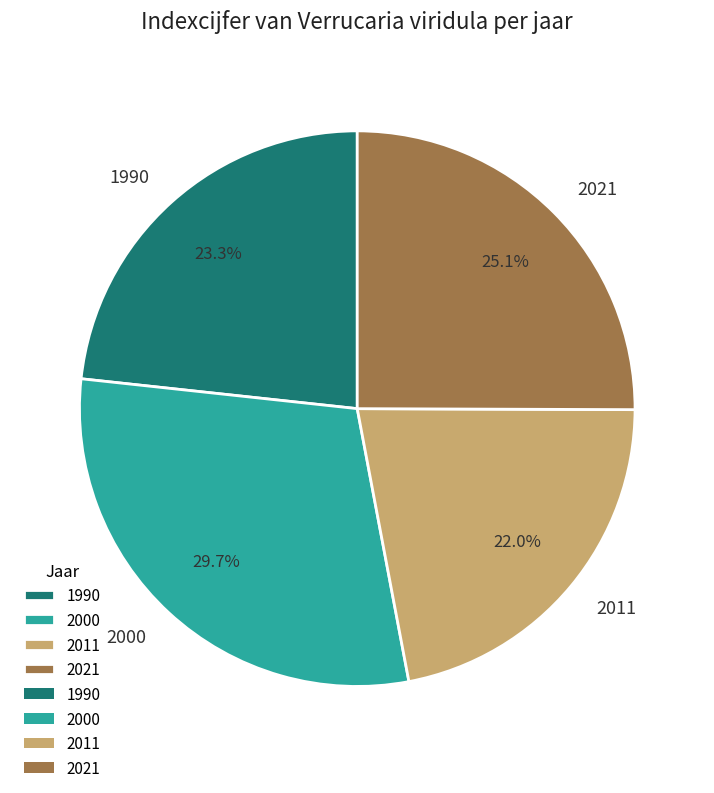

Is the sum of 1990 and 2021 greater than half?

No